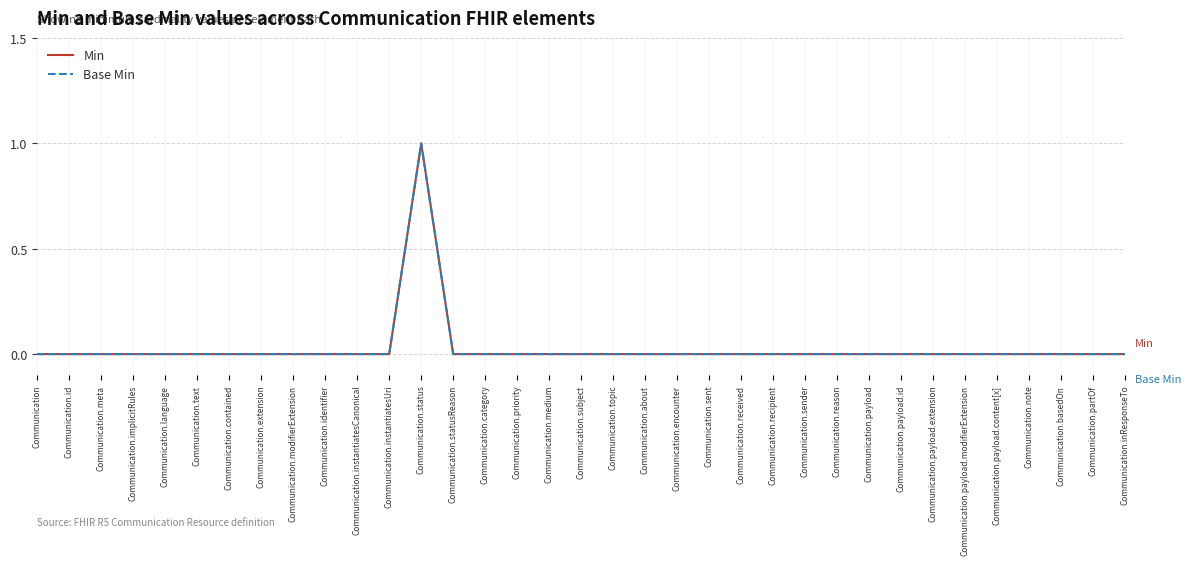

Does the chart have visible grid lines?

Yes